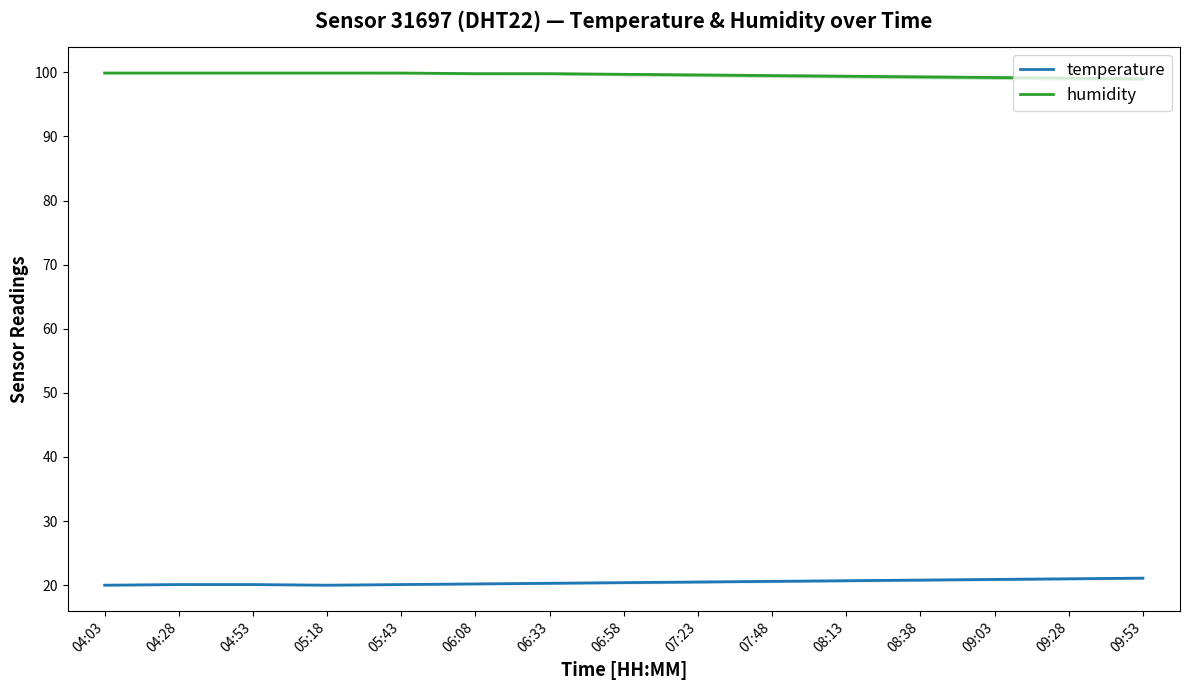

What is the sum of the temperature values at 08:38 and 05:18?

40.8